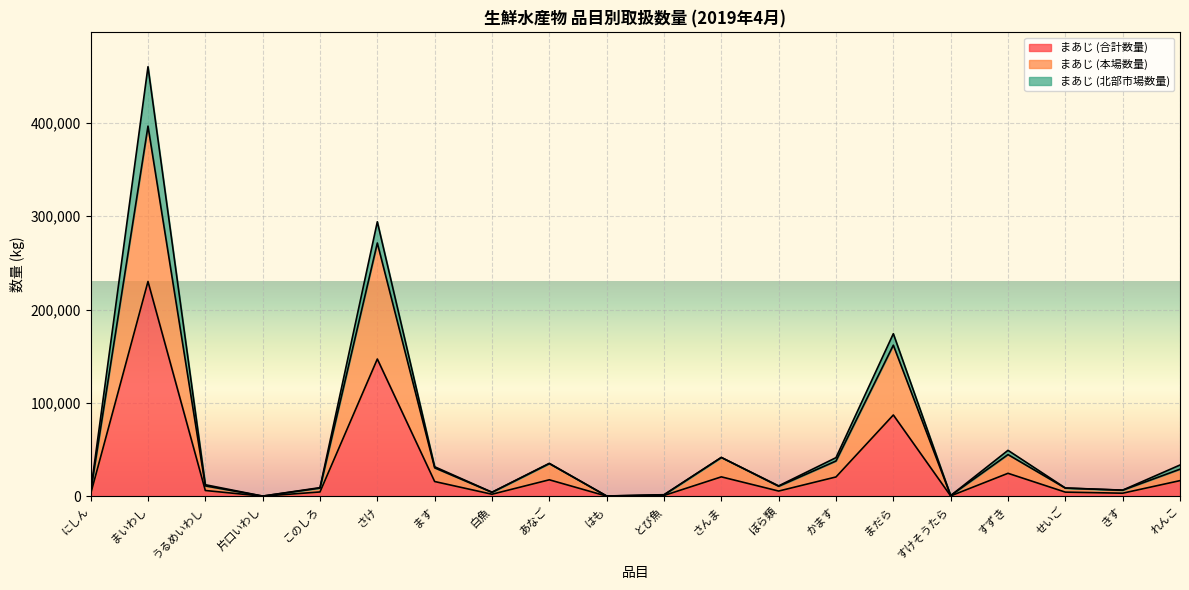

At which label does まあじ (本場数量) reach its peak?

まいわし